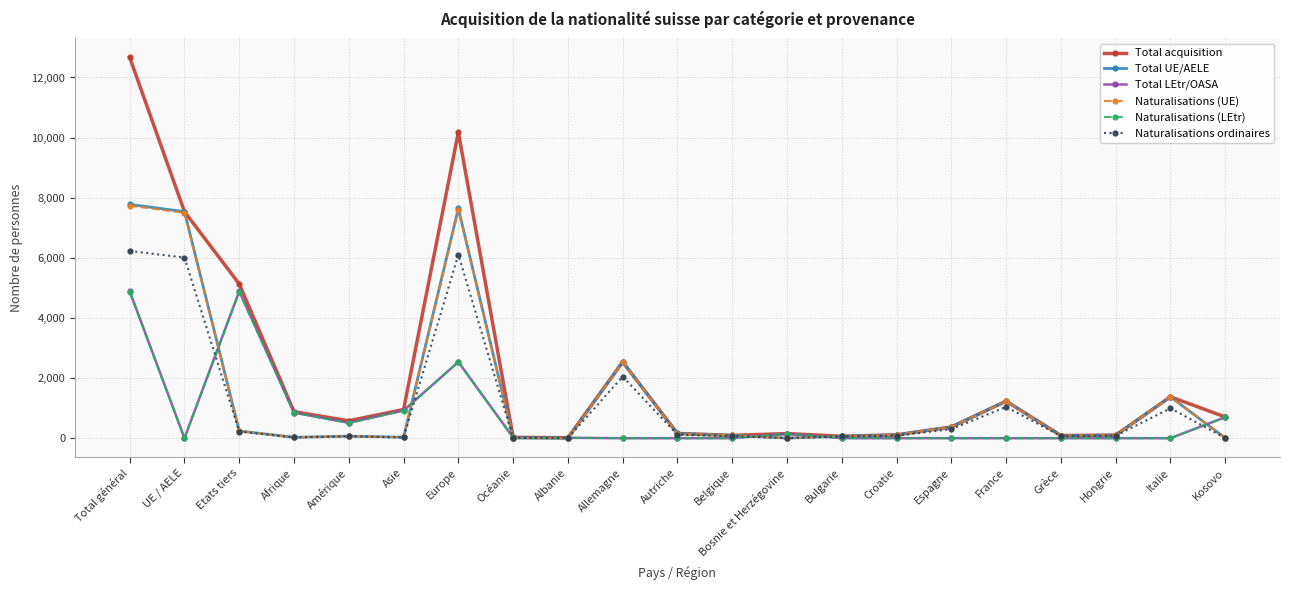

What is the value of the Naturalisations (LEtr) point at the 5th from the left?

502